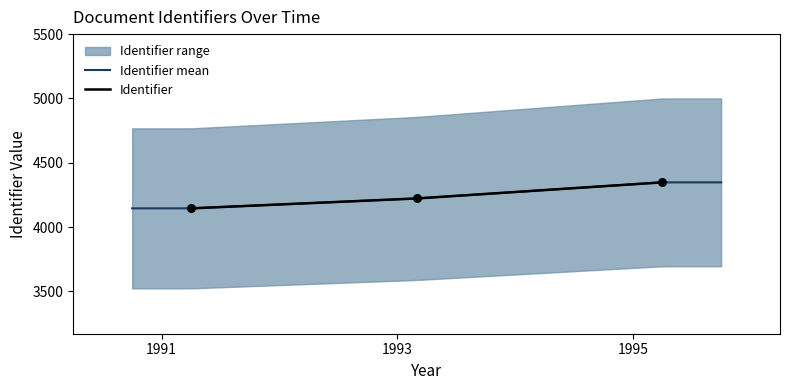

Which has a higher value, 1991-04-08 or 1993-03-29?

1993-03-29